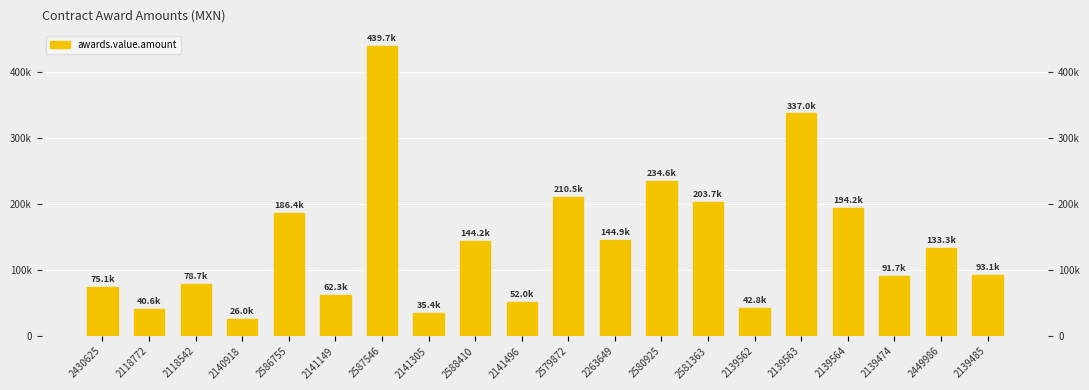

How many bars are there in total?

20